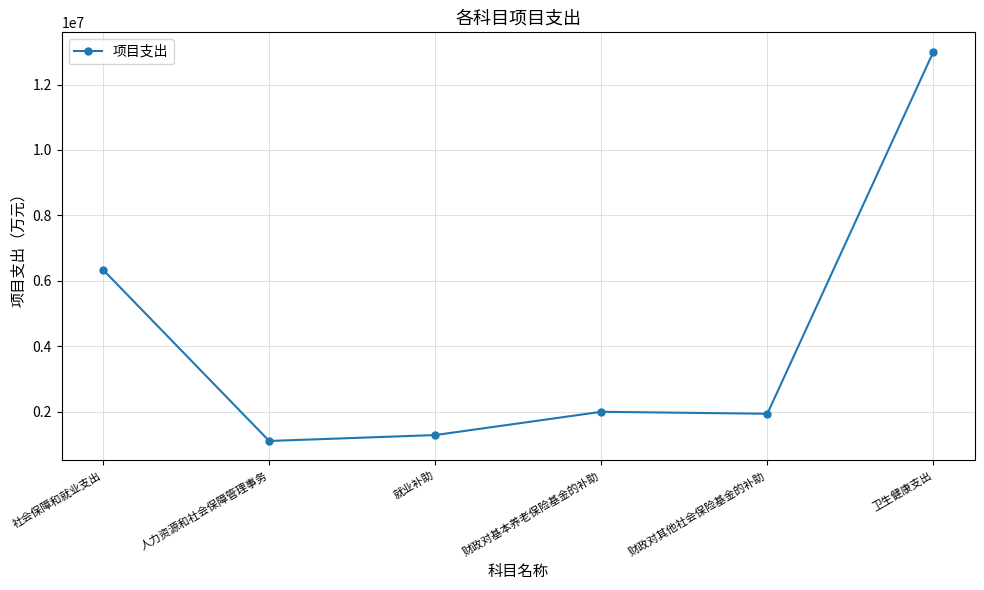

What position from the right is 社会保障和就业支出?

6